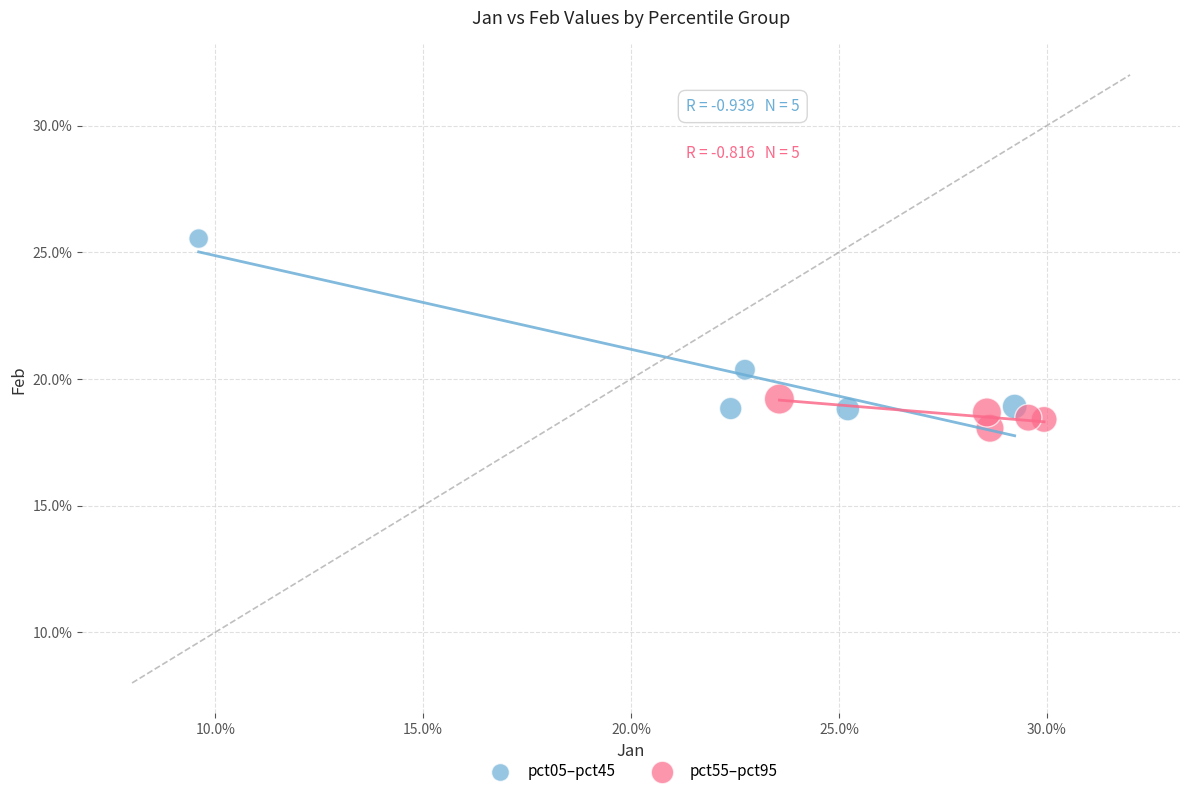

Which series contains the highest Y value?

pct05–pct45